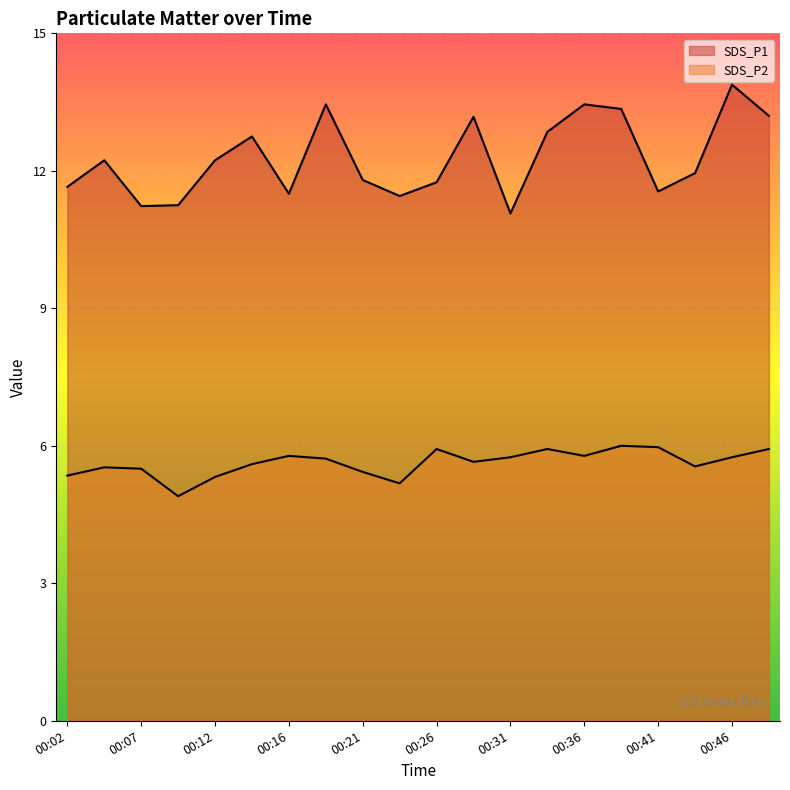

Which series has the largest total across all categories?

SDS_P1